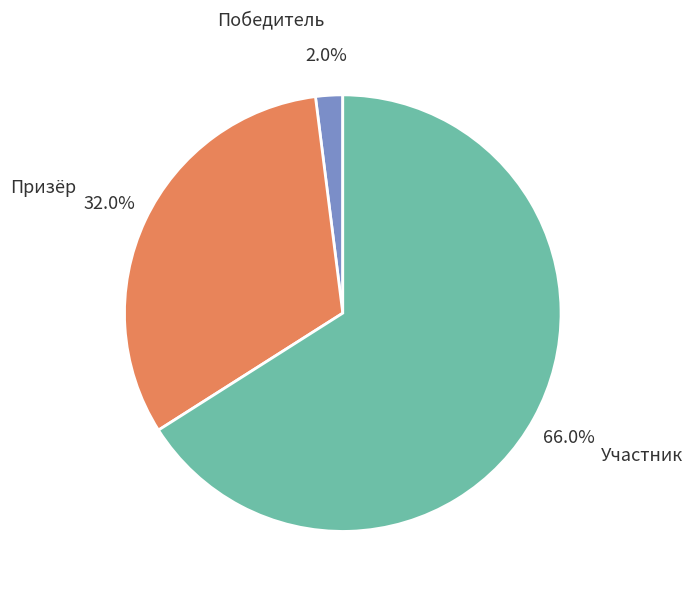

Which has a higher value, Победитель or Участник?

Участник